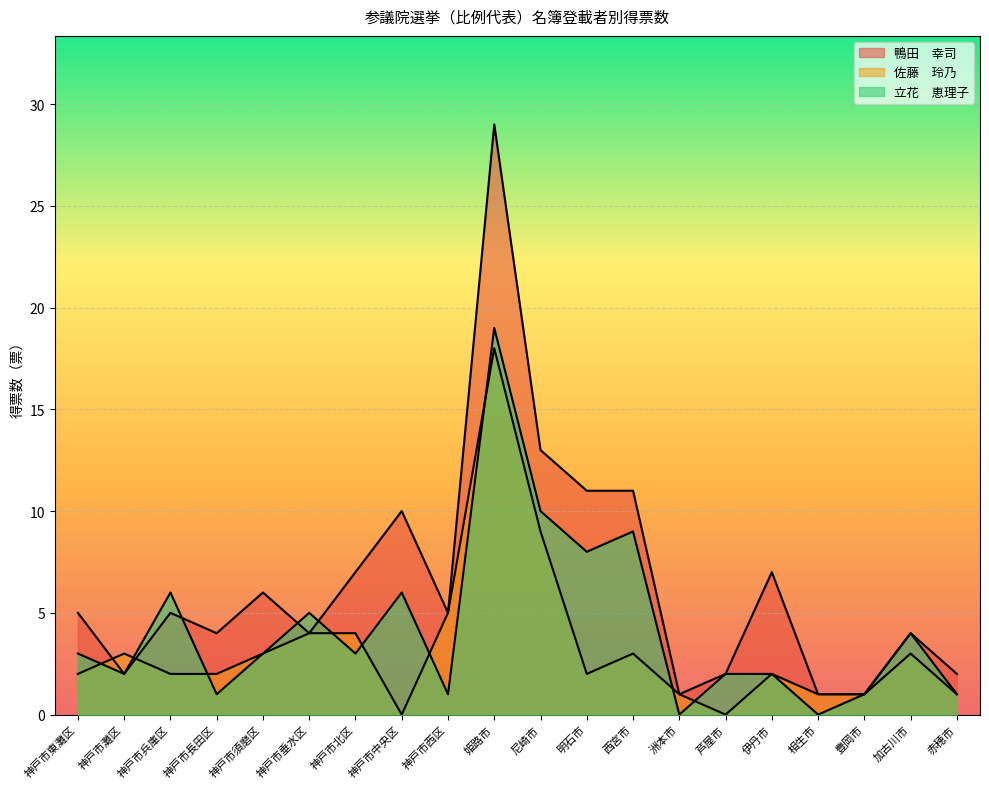

What is the label of the 3rd point from the right?

豊岡市